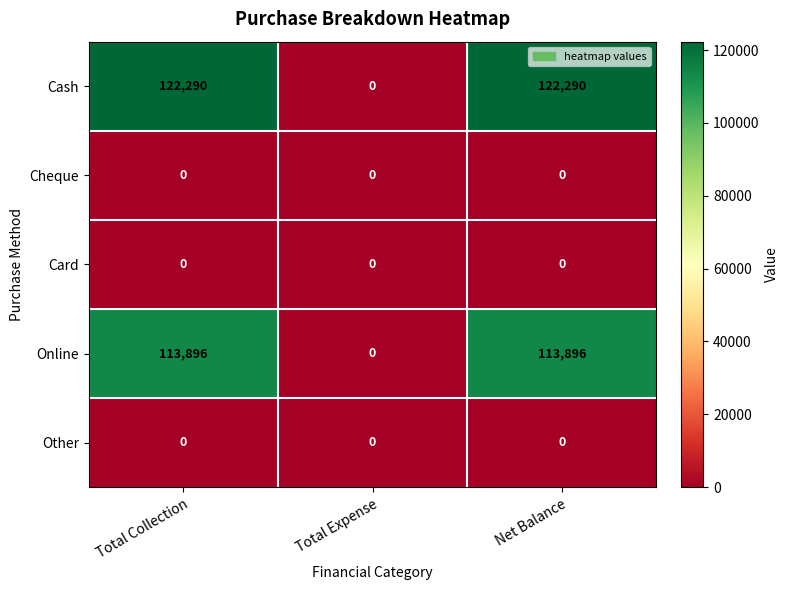

Which category has the lowest value in the Cash series?

Total Expense